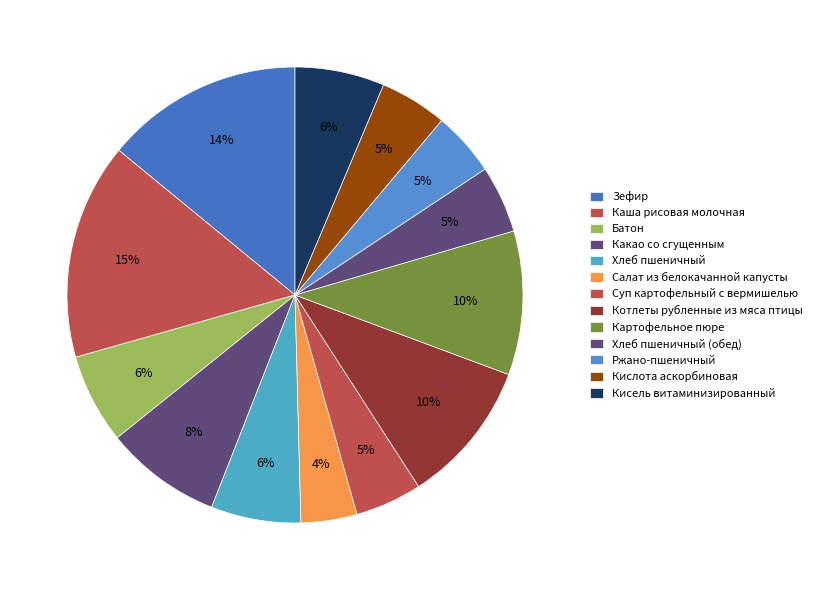

Is it true that Зефир is 23% of the pie?

False